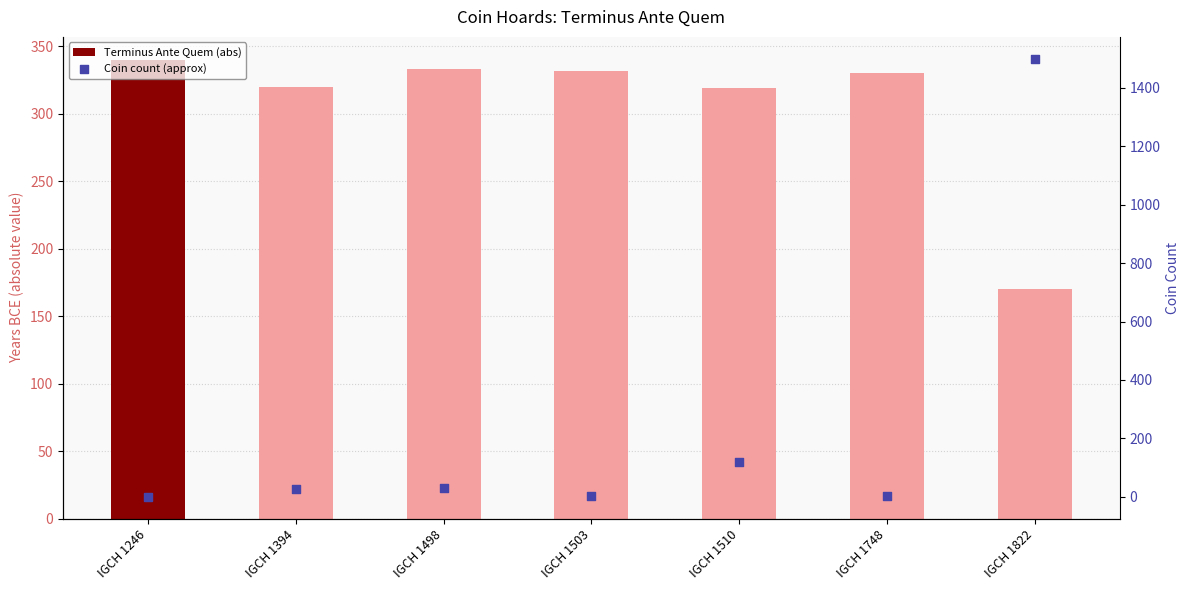

Which series has the largest total across all categories?

Terminus Ante Quem (abs)